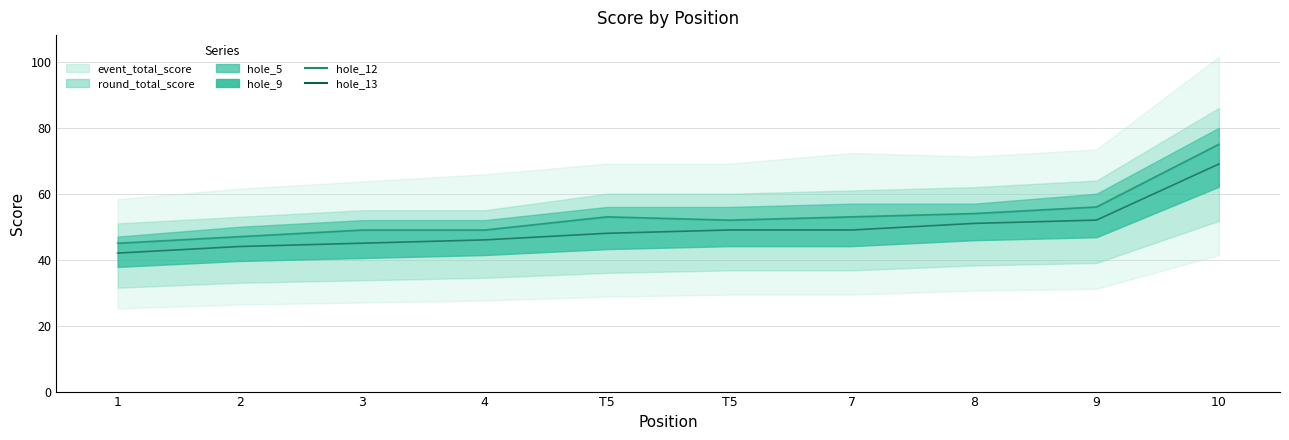

What is the value of the hole_13 point at the 8th from the left?

51